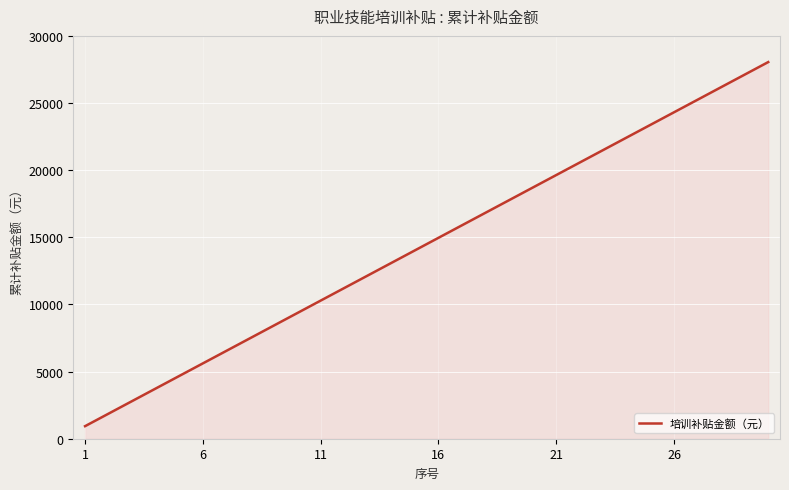

What is the greatest value displayed?

28050